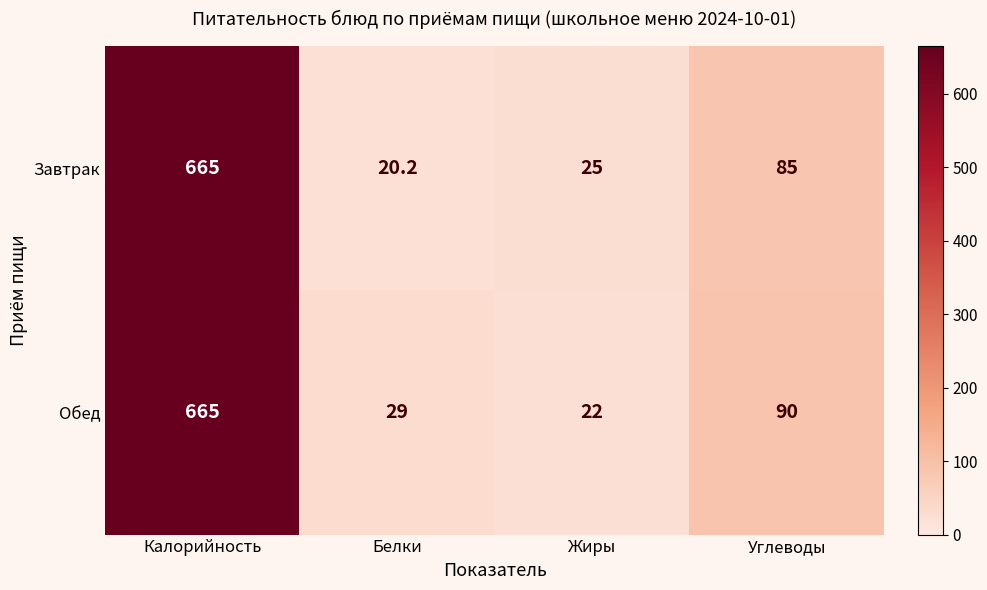

Reading left to right, extract all data points from this chart.

Завтрак: Калорийность=665.0	Белки=20.2	Жиры=25.0	Углеводы=85.0
Обед: Калорийность=665.0	Белки=29.0	Жиры=22.0	Углеводы=90.0